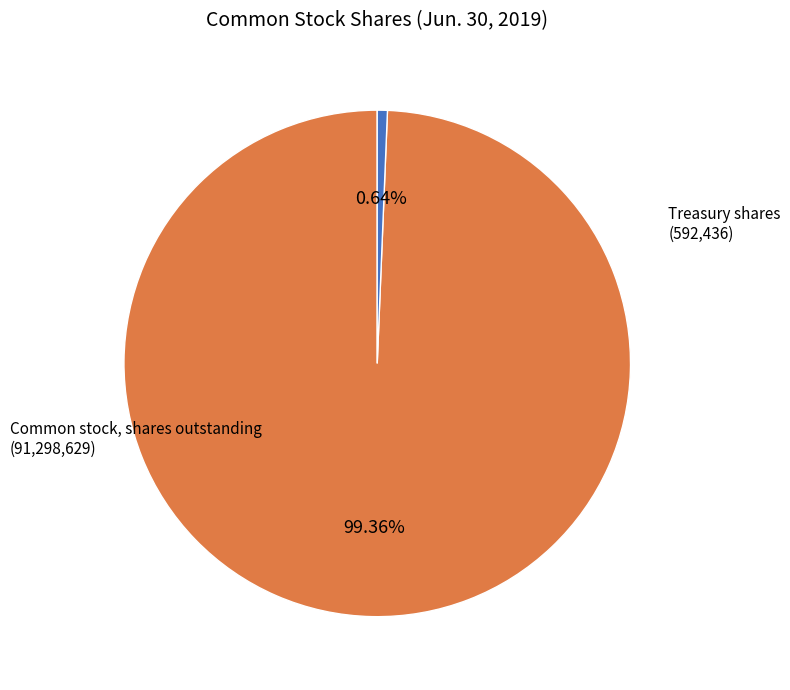

How many slices are in this pie chart?

2